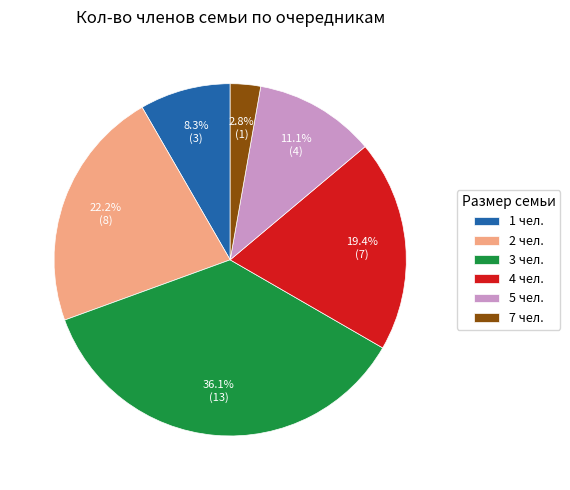

Which category has the smallest portion of the pie?

7 чел.